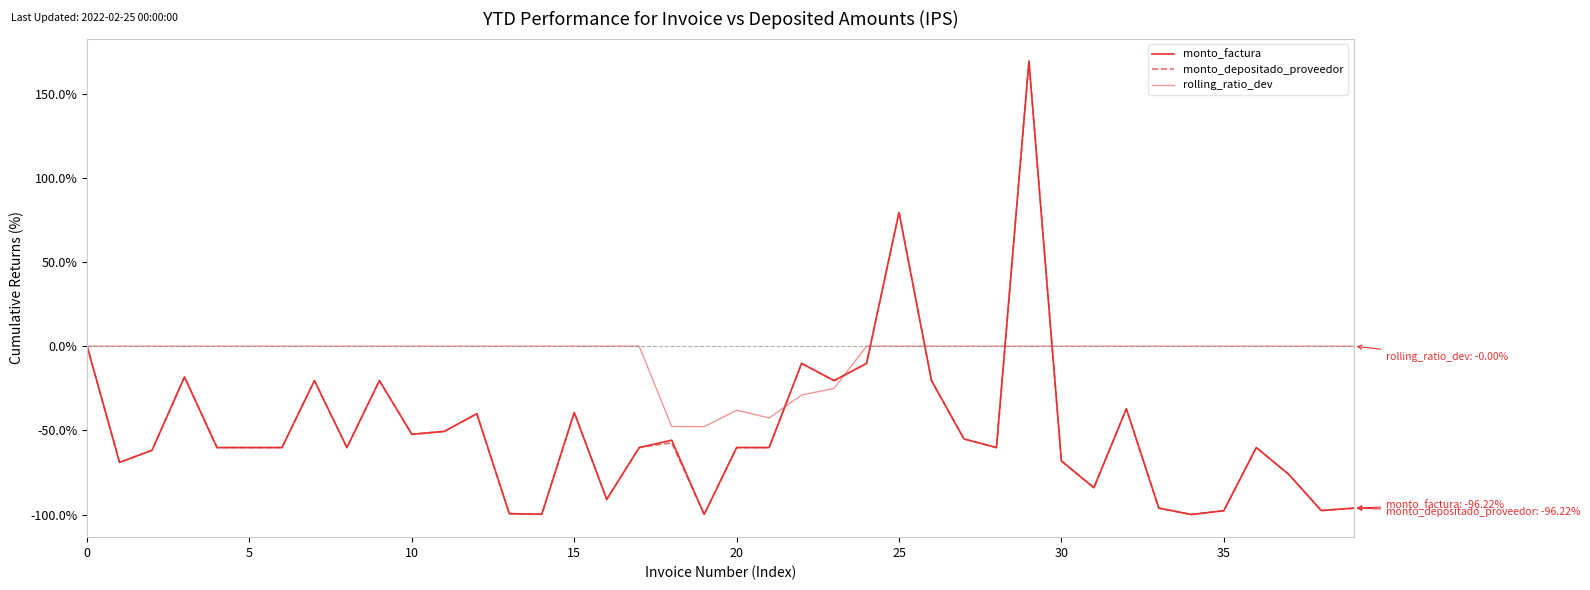

Does the chart display data point markers on the line(s)?

No